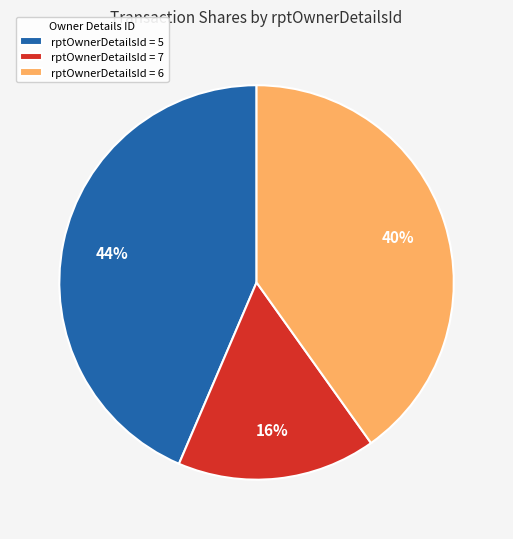

Combined, do rptOwnerDetailsId = 6 and rptOwnerDetailsId = 5 account for over 50%?

Yes